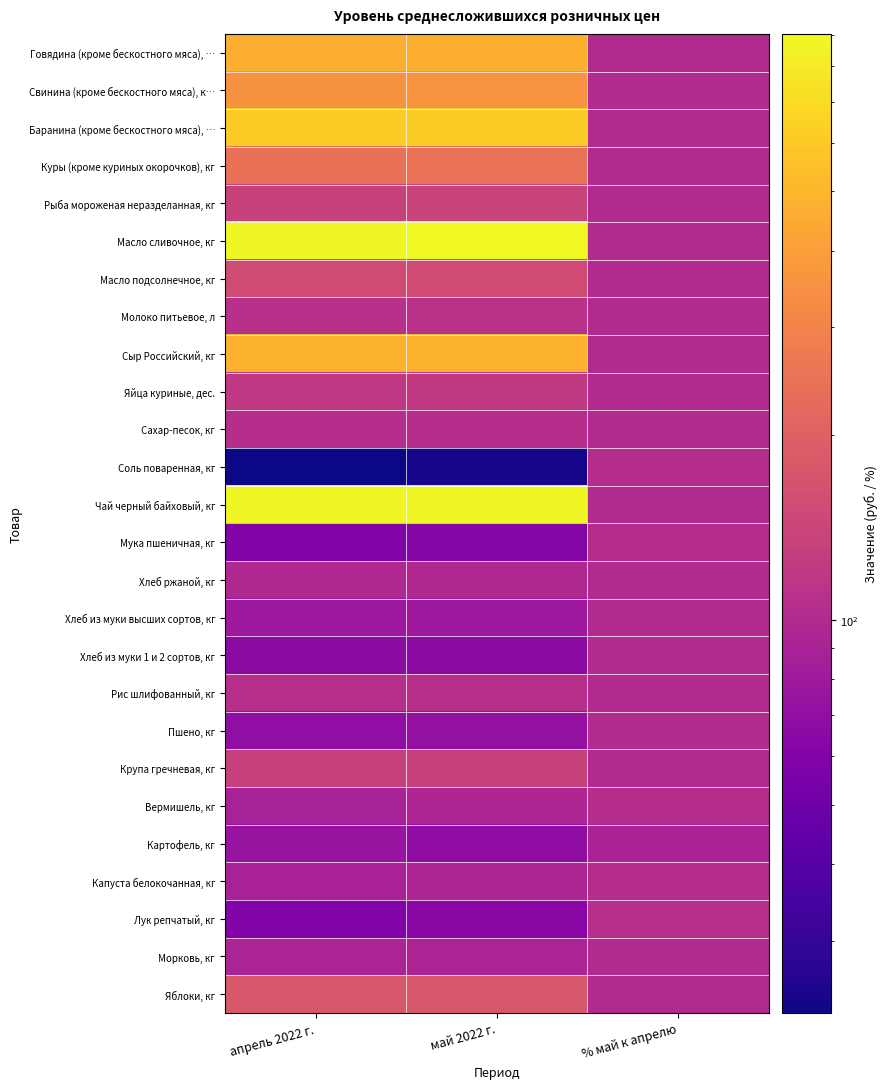

Which series has the largest total across all categories?

Масло сливочное, кг